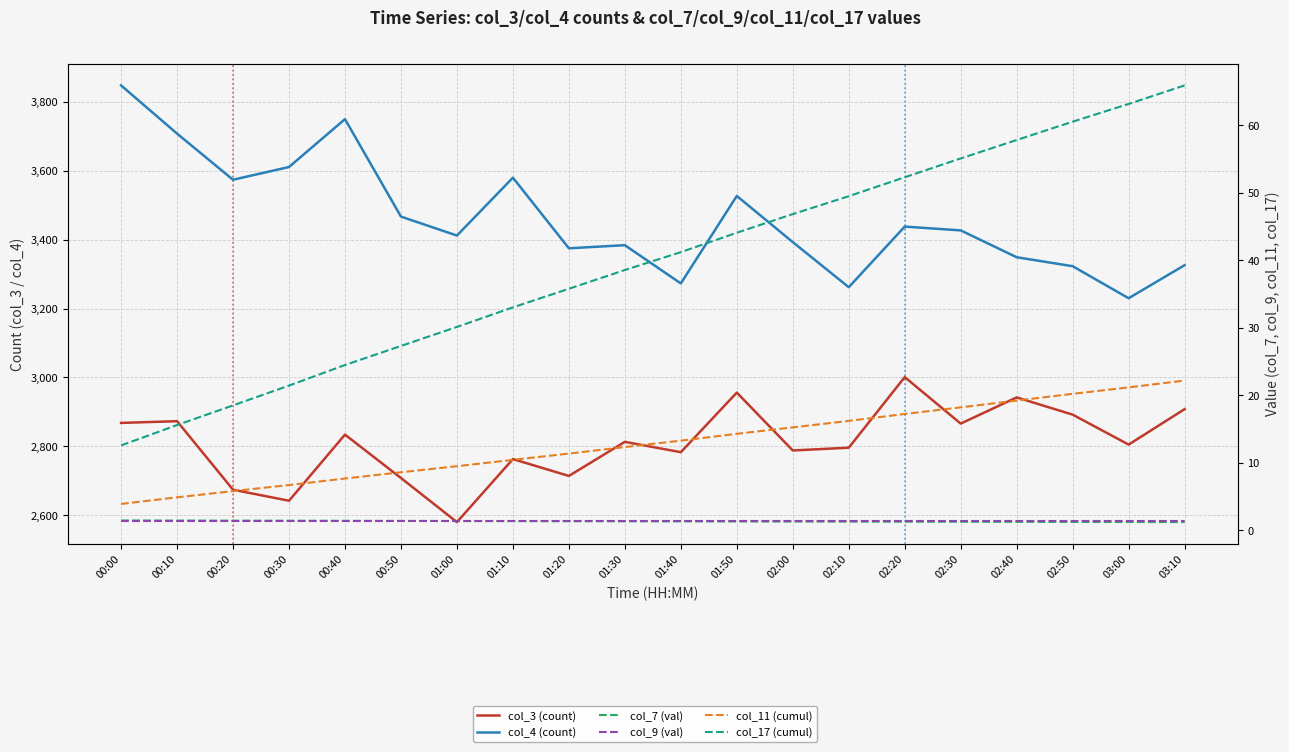

How many series are shown in this chart?

6